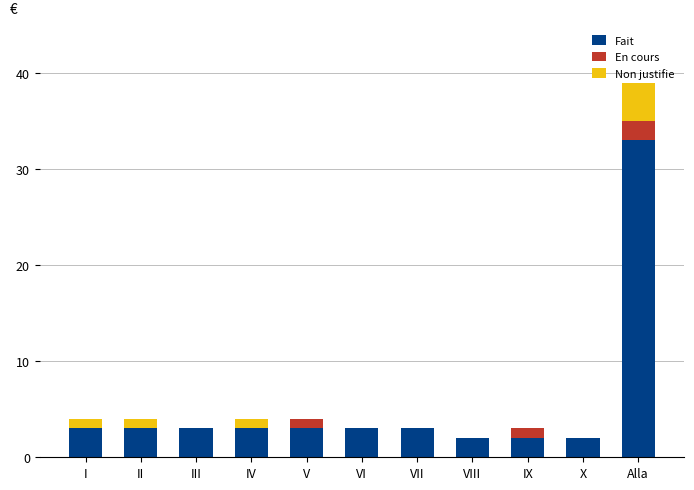

At which category is the sum across all series the highest?

Alla